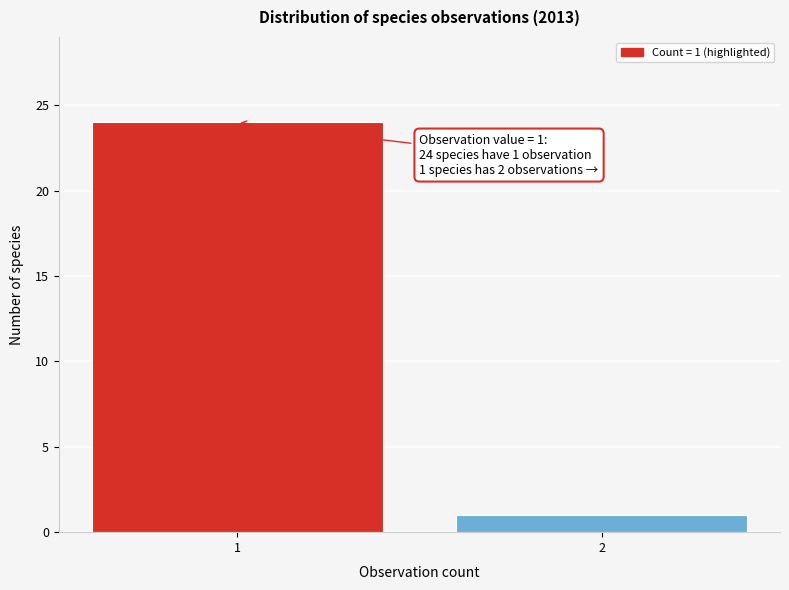

Reading left to right, what are all the values shown in this chart?

1=24	2=1